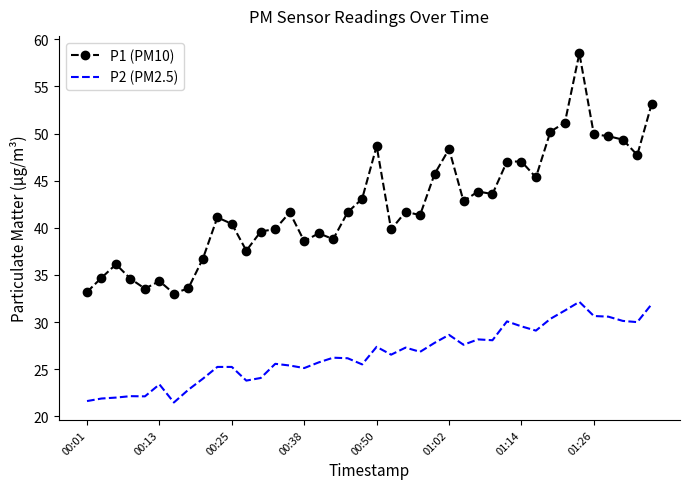

Which series has the largest range (max minus min)?

P1 (PM10)